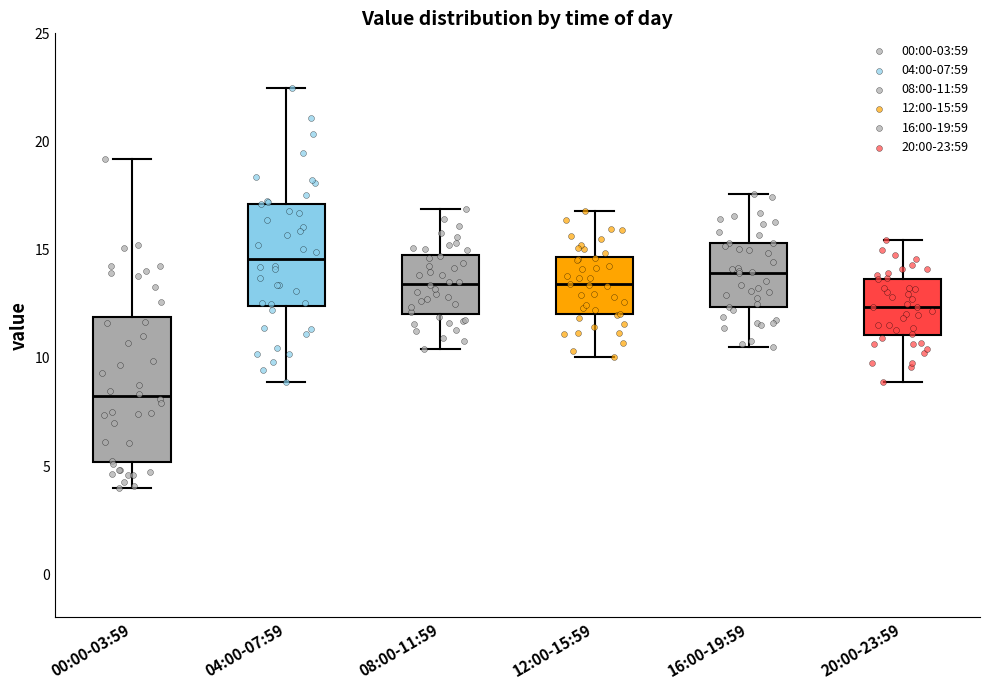

Reading left to right, read every box against the y-axis: the position of its median line, the range the box covers, and the ends of its whiskers. The values are not printed on the chart, so give them approximately, as read against the axis.

00:00-03:59: median 8.0, box 5.0 to 12.0, whiskers 4.0 to 19.0
04:00-07:59: median 14.5, box 12.5 to 17.0, whiskers 9.0 to 22.5
08:00-11:59: median 13.5, box 12.0 to 15.0, whiskers 10.5 to 17.0
12:00-15:59: median 13.5, box 12.0 to 14.5, whiskers 10.0 to 17.0
16:00-19:59: median 14.0, box 12.5 to 15.5, whiskers 10.5 to 17.5
20:00-23:59: median 12.5, box 11.0 to 13.5, whiskers 9.0 to 15.5